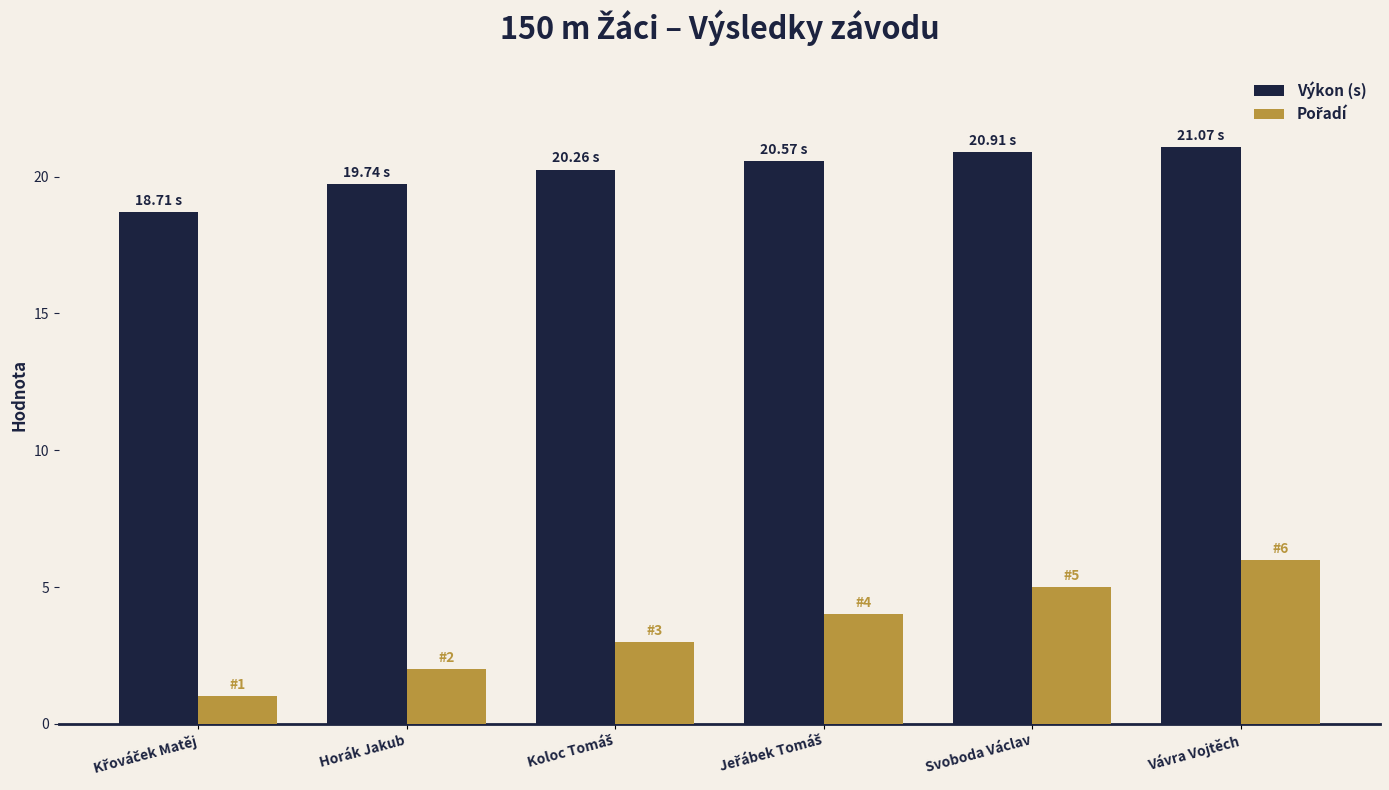

Which series has the largest total across all categories?

Výkon (s)